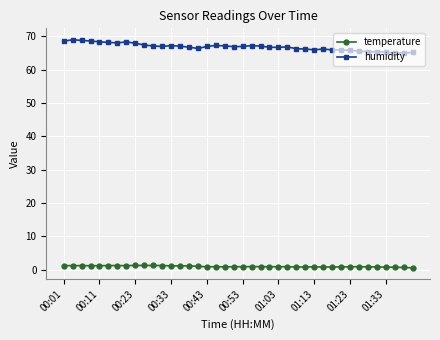

True or false: temperature and humidity intersect in this chart.

False